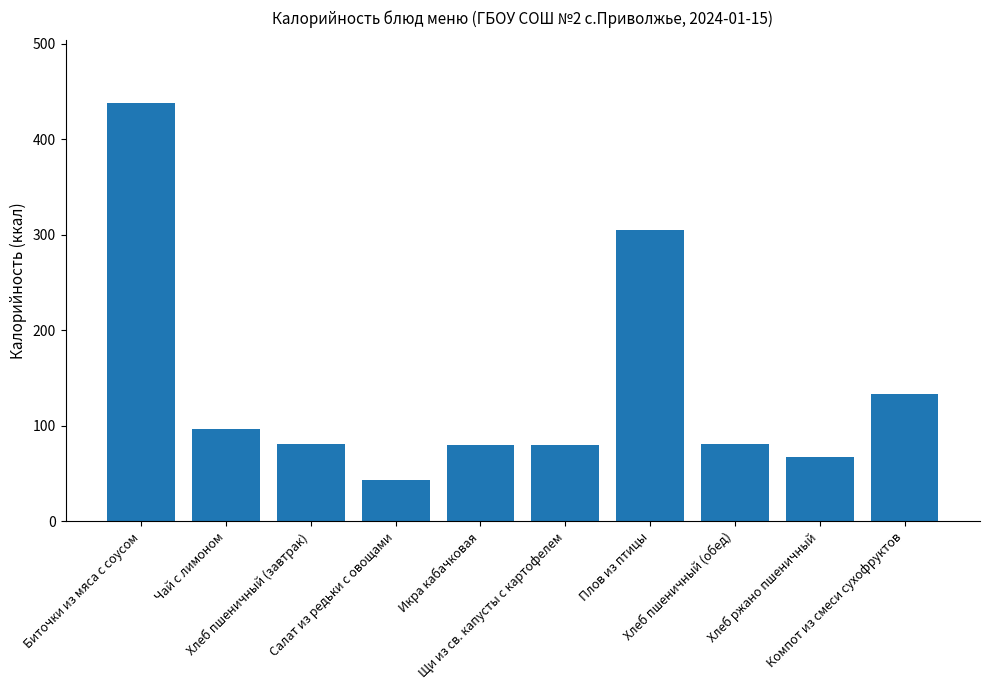

Which category has the highest value across all series?

Биточки из мяса с соусом